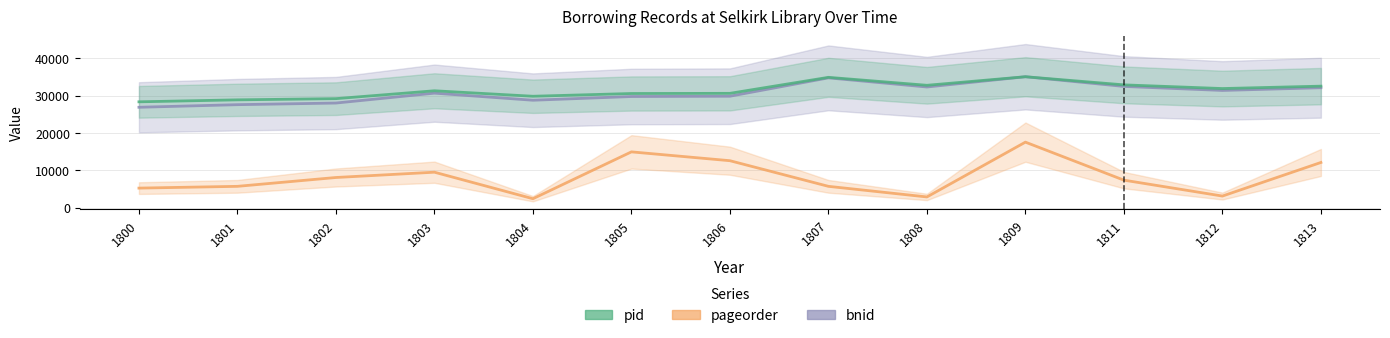

Which series has the largest range (max minus min)?

pageorder